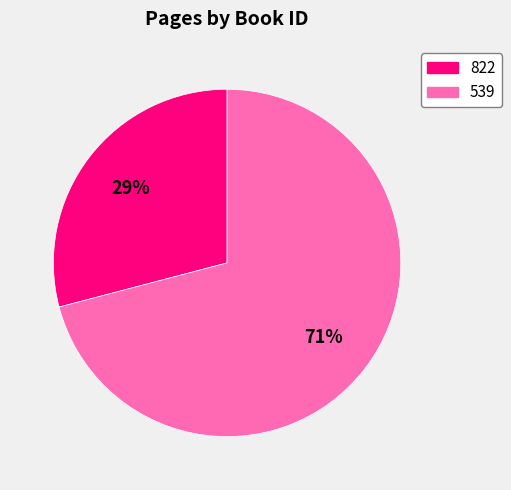

What is the ratio of the value at 539 to the value at 822?

2.4